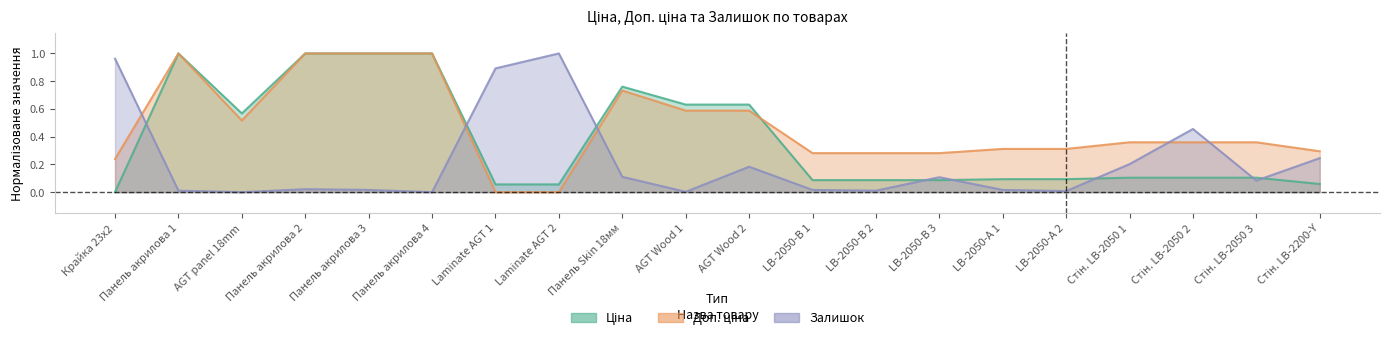

List the series in order of their overall mean, highest first.

Доп. ціна, Ціна, Залишок